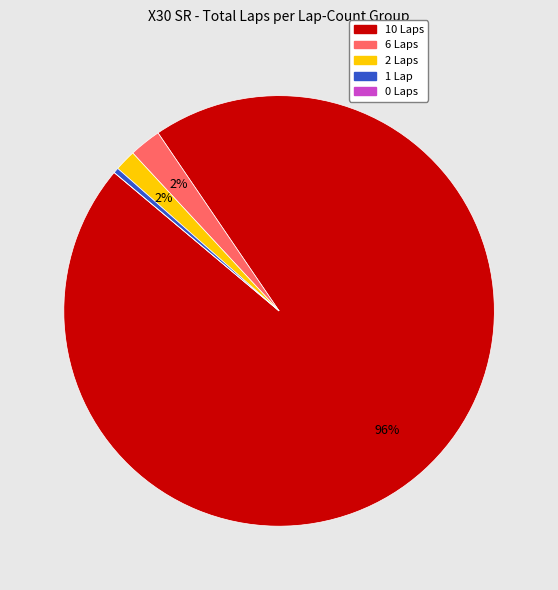

To the nearest percent, what is the average slice percentage?

20%